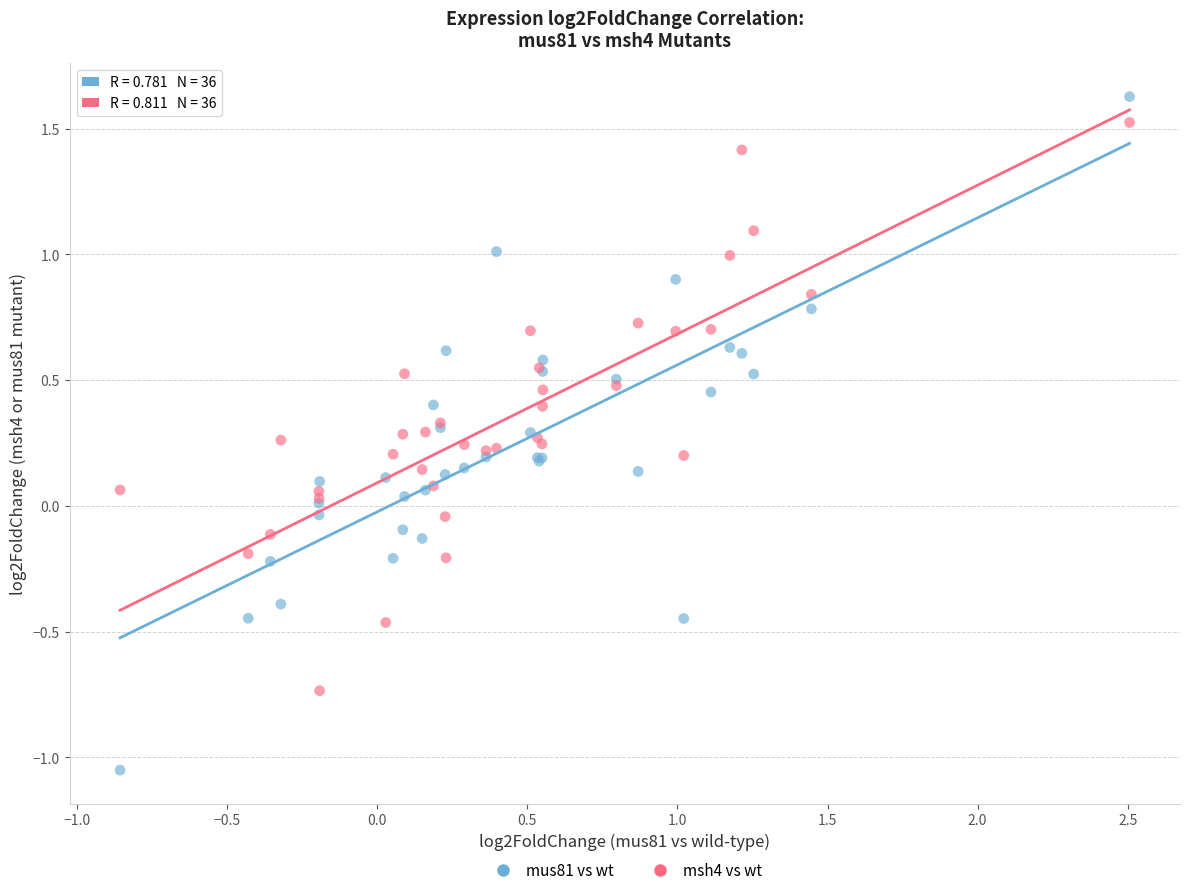

Which series reaches the minimum Y coordinate?

mus81 vs wt